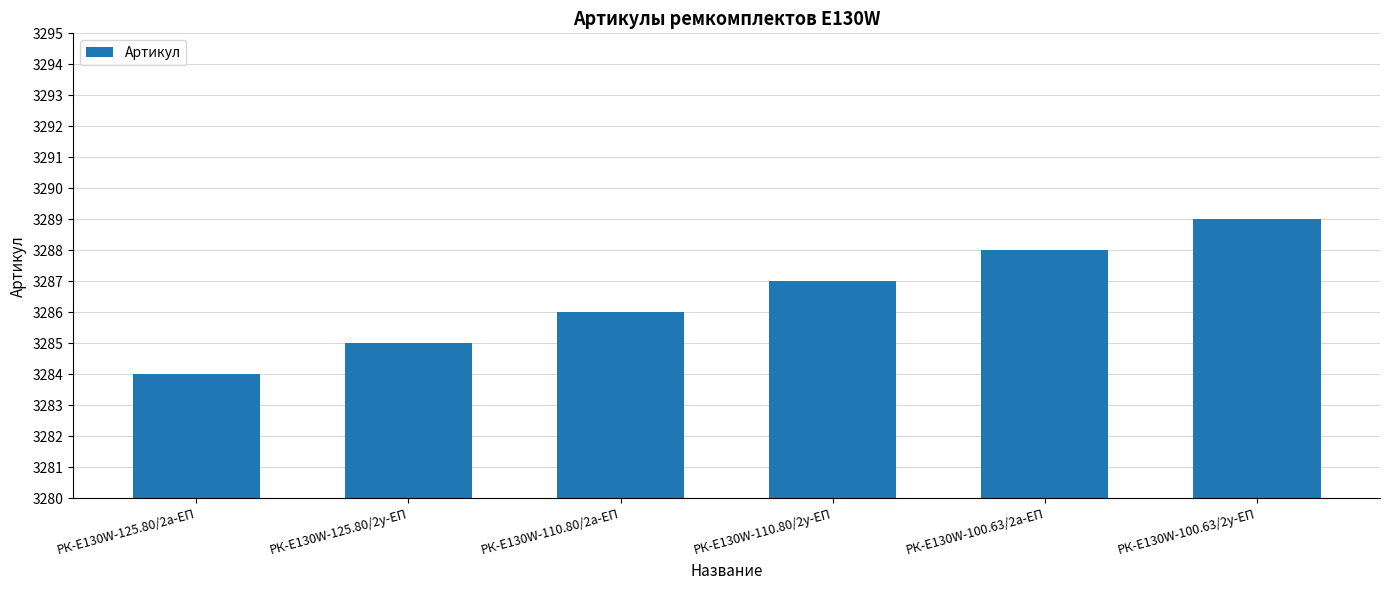

What is the change in value from РК-E130W-125.80/2а-ЕП to РК-E130W-110.80/2у-ЕП?

+3